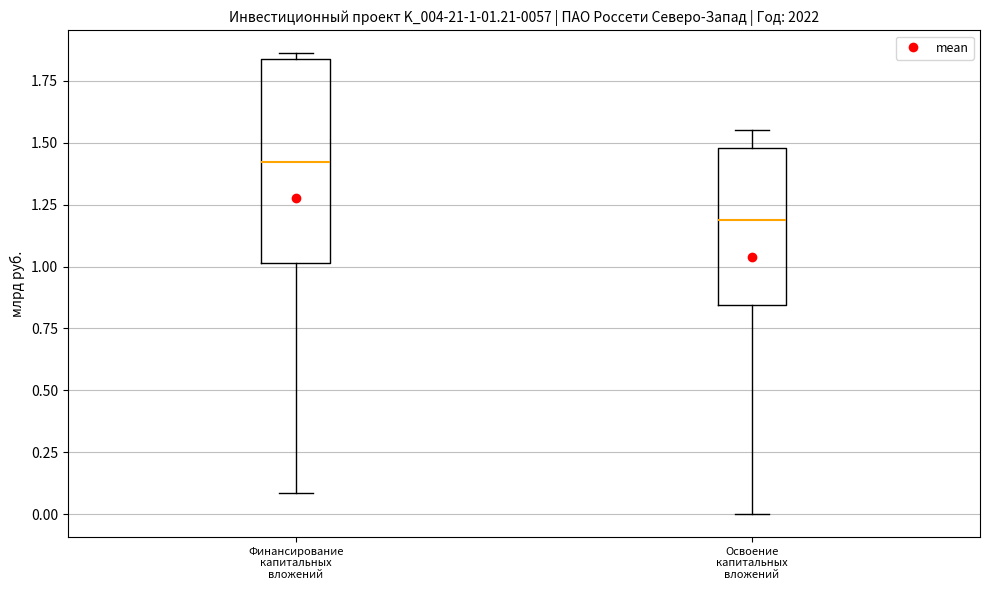

Which box has the lowest median line?

Освоение капитальных вложений